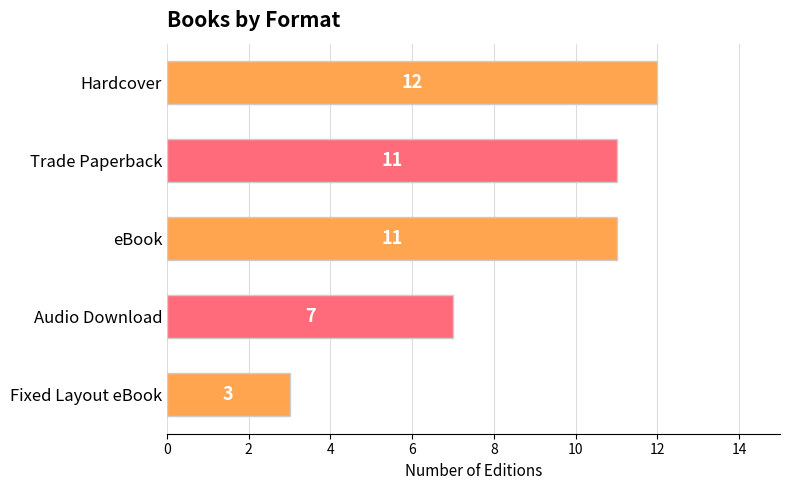

What is the greatest value displayed?

12